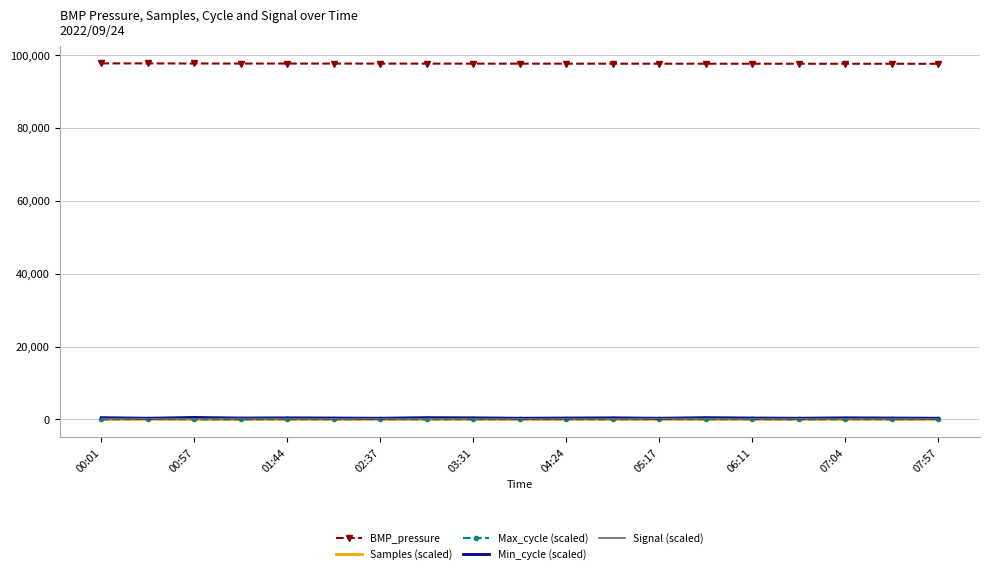

What is the greatest value displayed?

97687.0